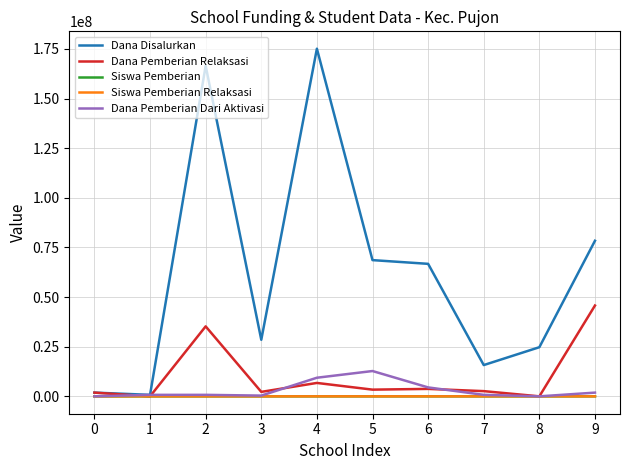

How many series are shown in this chart?

5